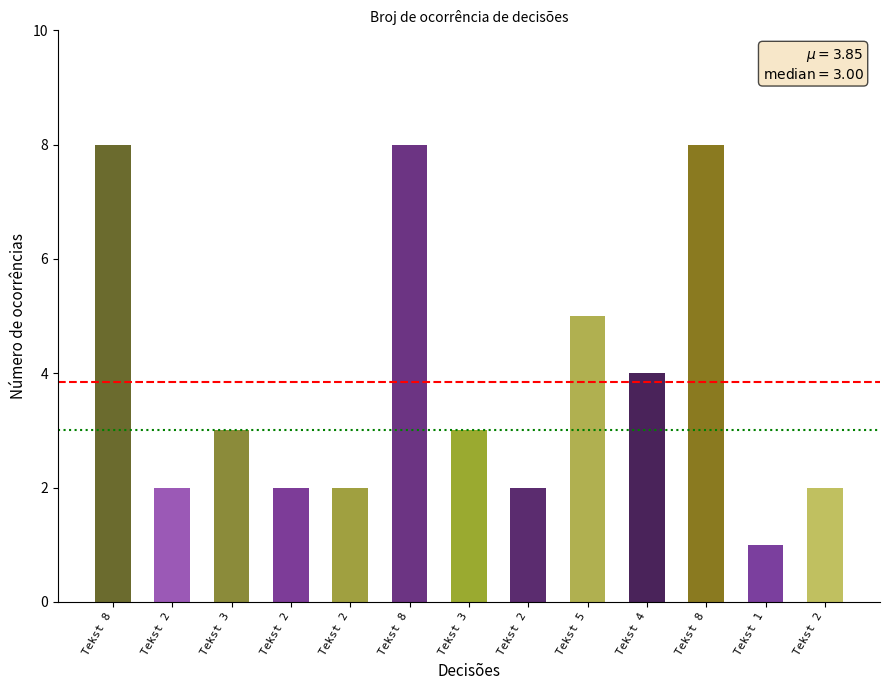

What is the difference between the second highest and second lowest values?

6